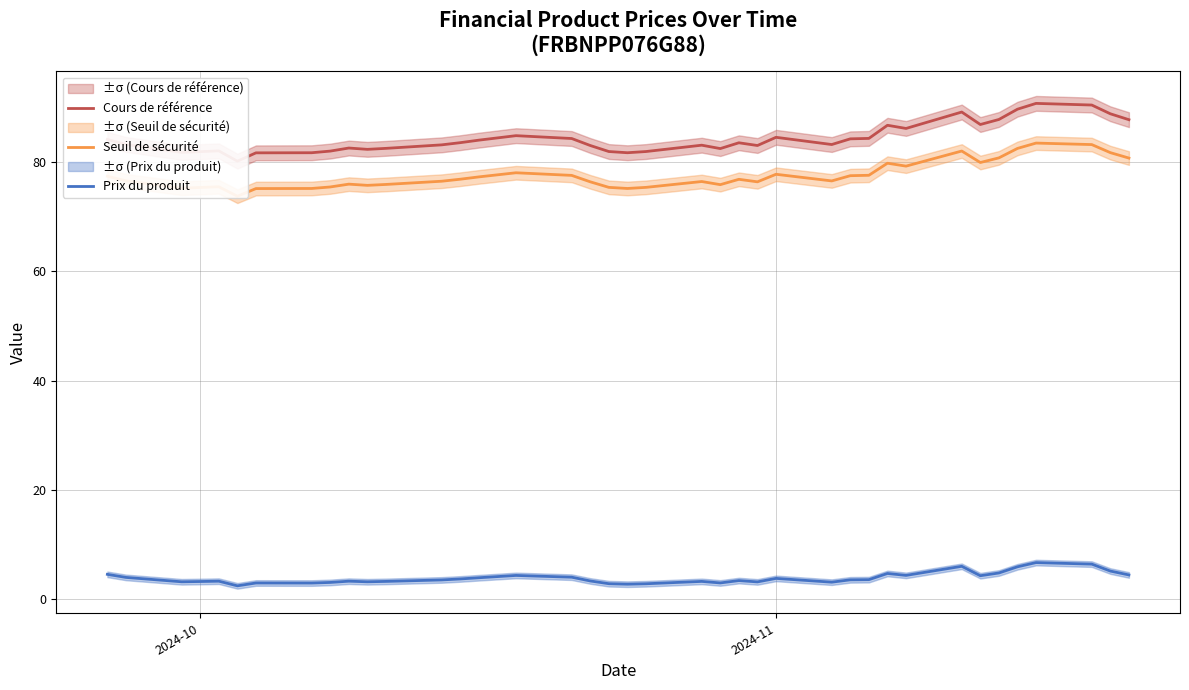

What is the average value of the Seuil de sécurité series?

77.5